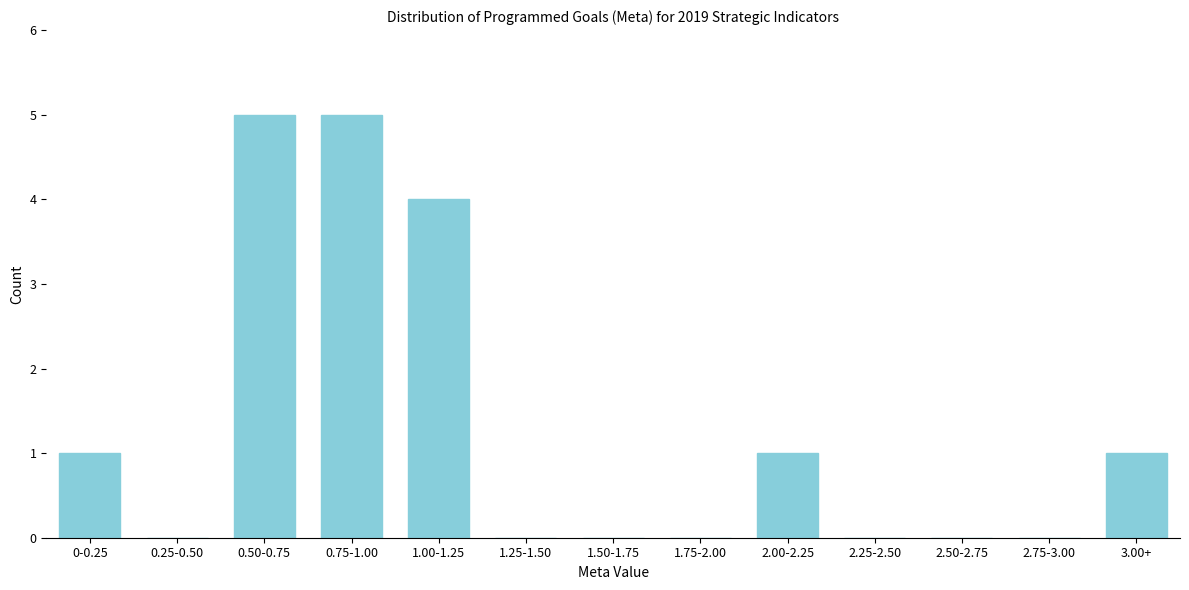

Reading left to right, extract all data points from this chart.

0-0.25=1	0.25-0.50=0	0.50-0.75=5	0.75-1.00=5	1.00-1.25=4	1.25-1.50=0	1.50-1.75=0	1.75-2.00=0	2.00-2.25=1	2.25-2.50=0	2.50-2.75=0	2.75-3.00=0	3.00+=1